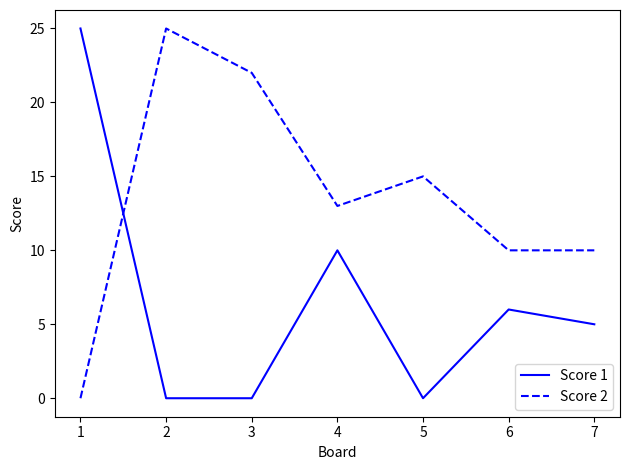

How many series are shown in this chart?

2